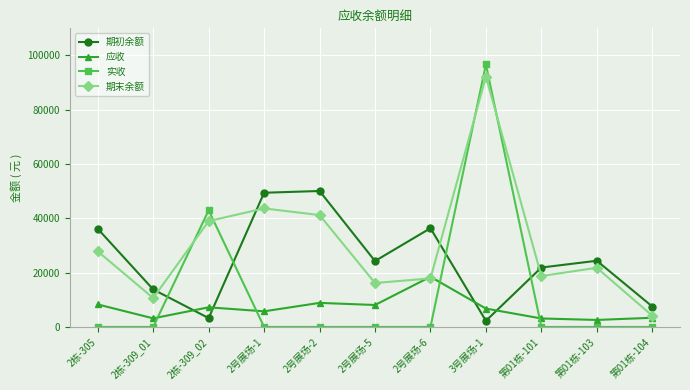

Which series has the widest spread of values?

实收